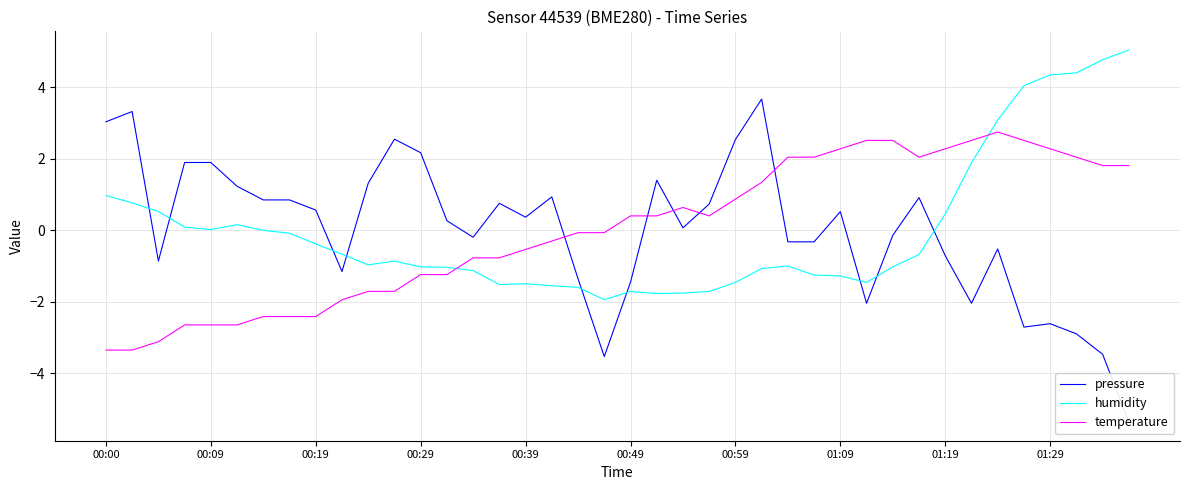

How many intersections are there between temperature and humidity?

2